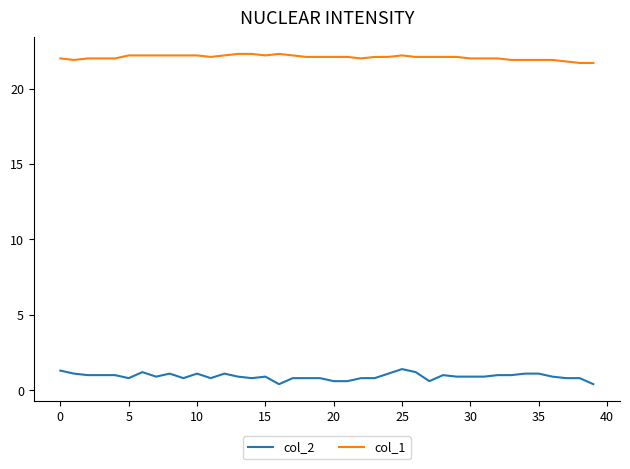

True or false: col_2 and col_1 intersect in this chart.

False